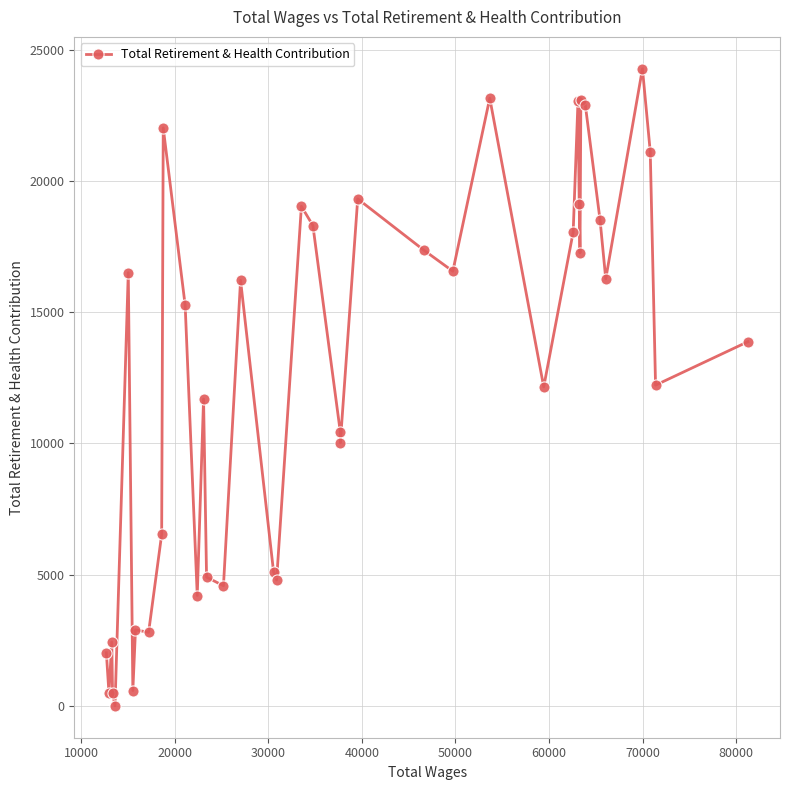

What is the greatest value displayed?

24276